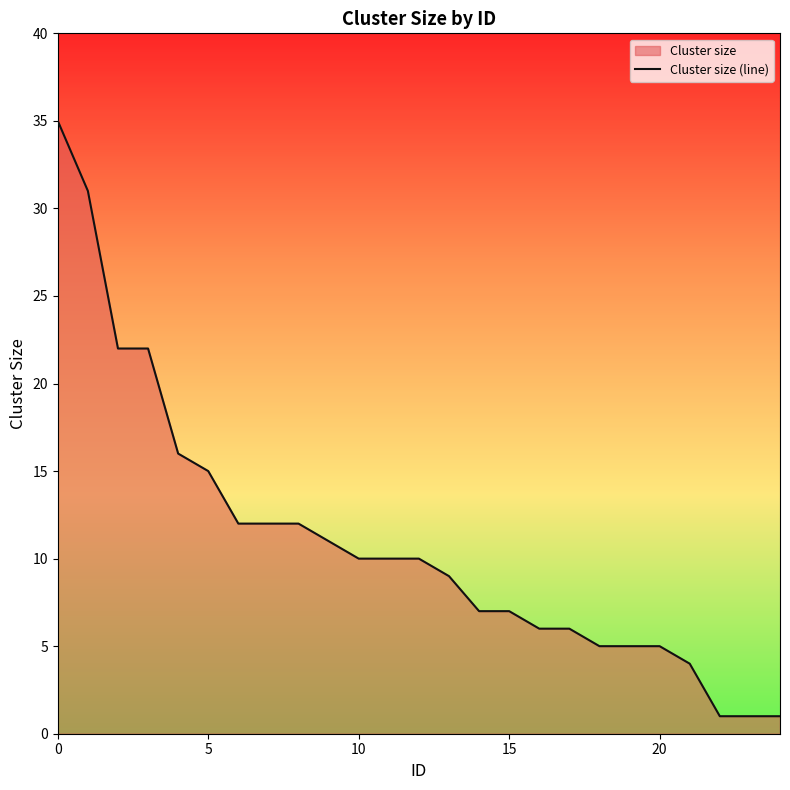

What is the difference between the maximum and minimum values?

34